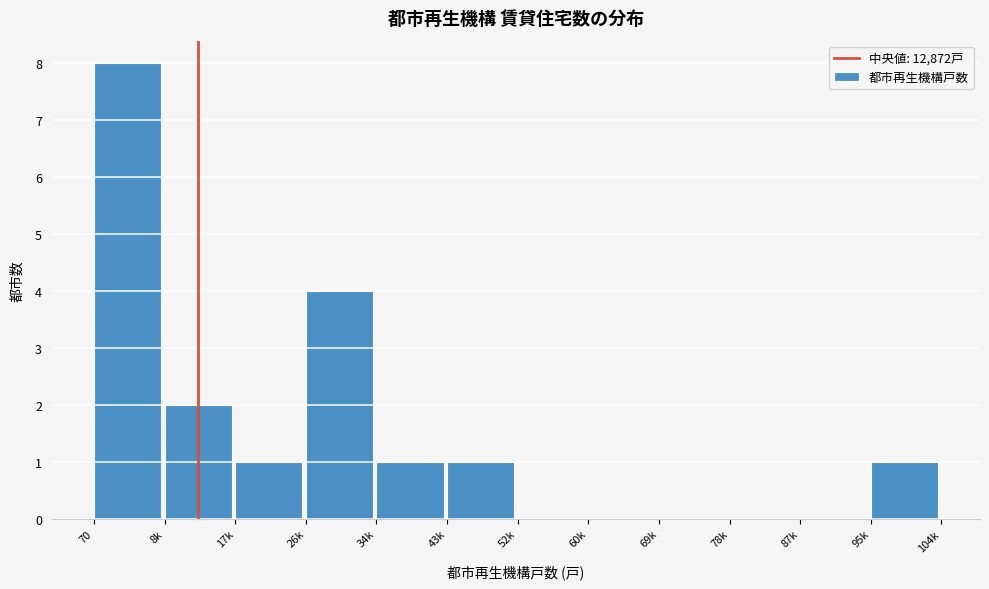

Reading left to right, transcribe all the data shown in this chart.

70=8	8k=2	17k=1	26k=4	34k=1	43k=1	52k=0	60k=0	69k=0	78k=0	87k=0	95k=1